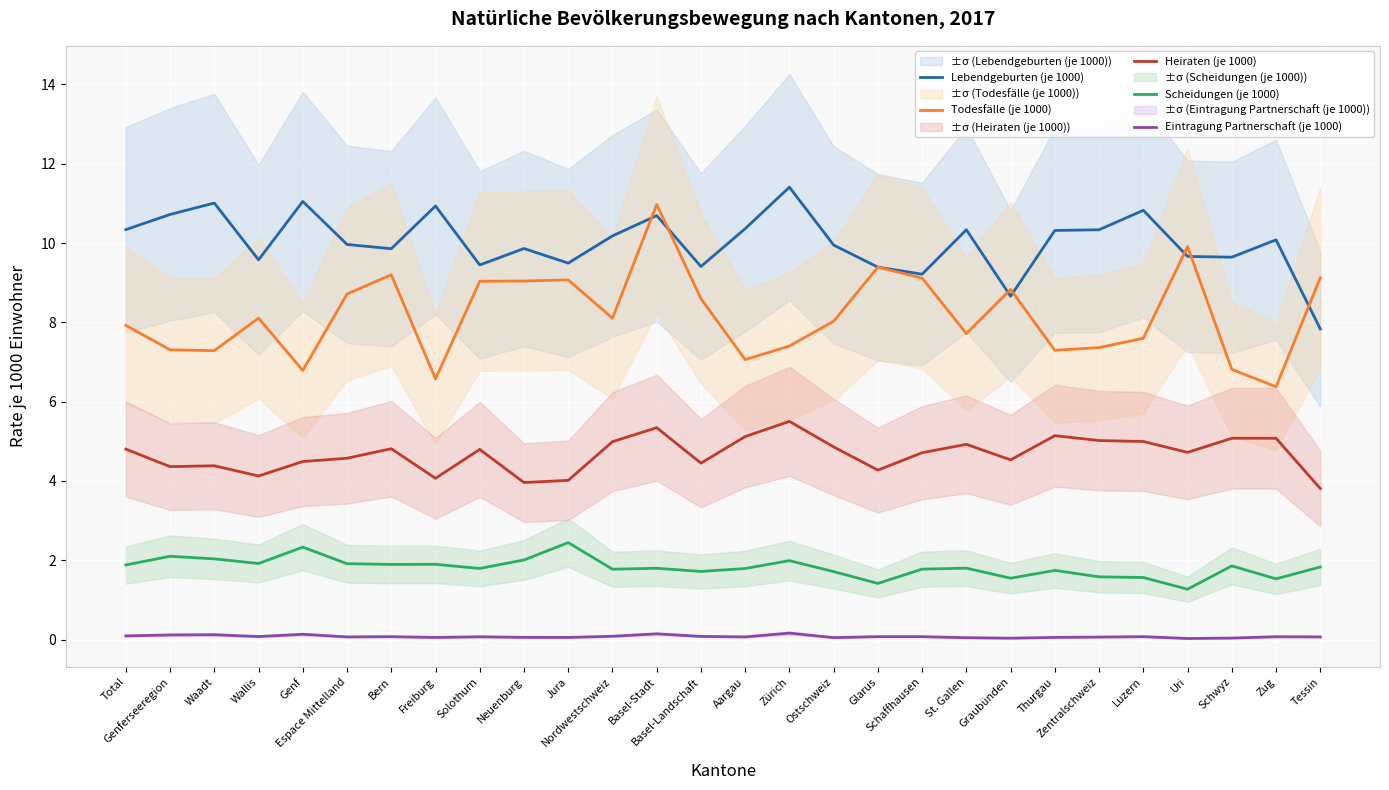

At which category does Lebendgeburten (je 1000) reach its first local valley?

Wallis